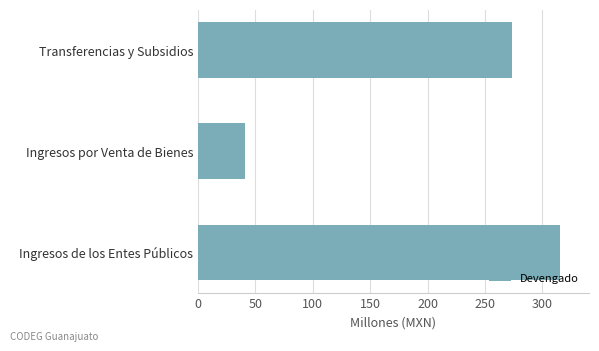

What is the smallest value displayed?

41.5